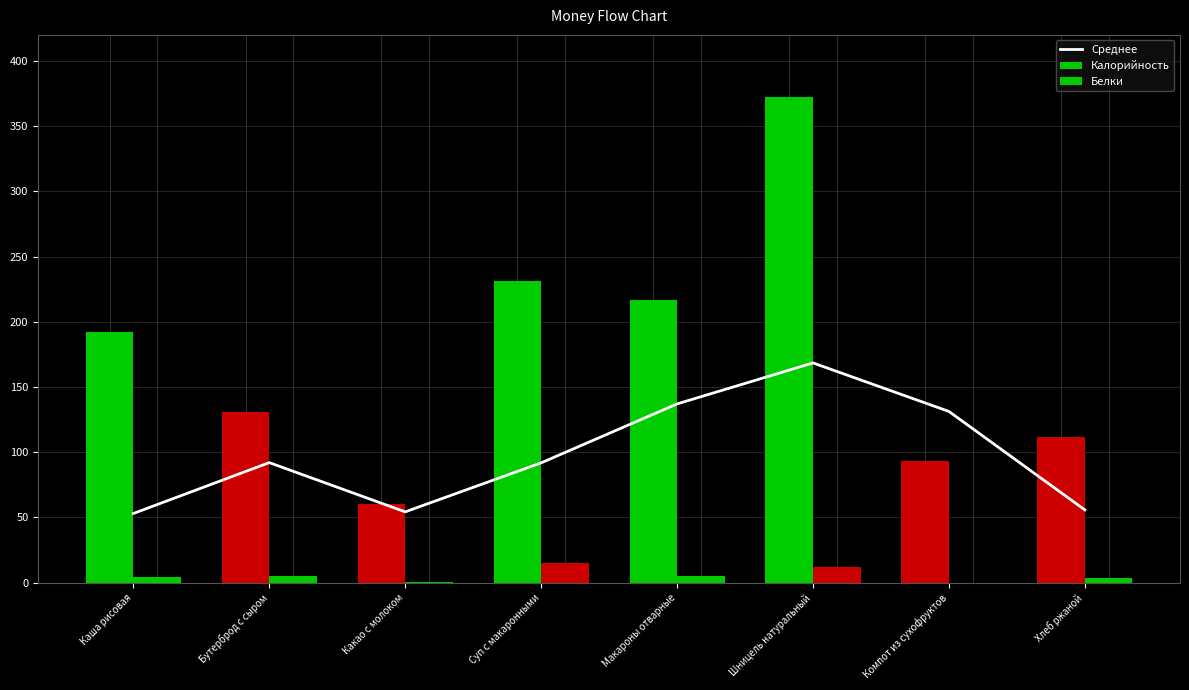

What is the lowest value of the Калорийность series?

60.0